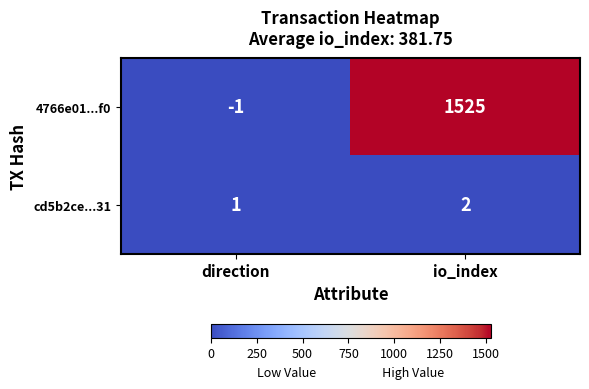

What is the minimum value shown in the chart?

-1